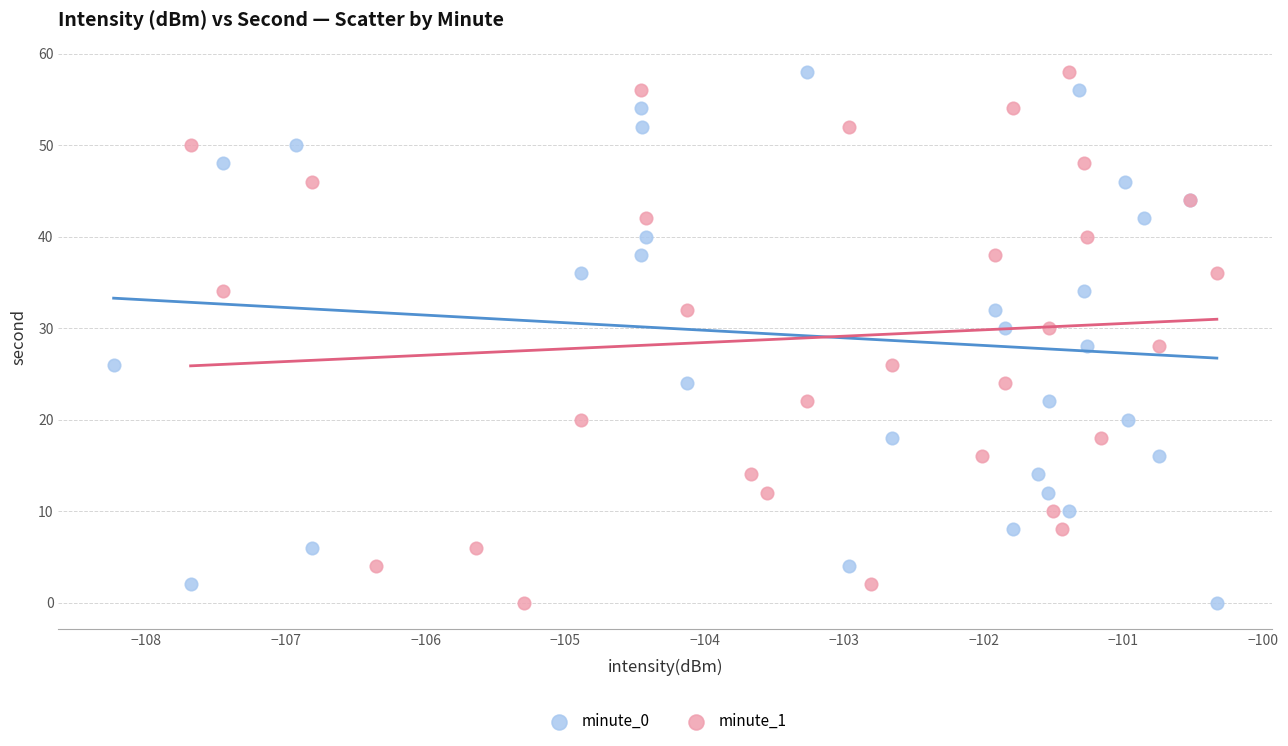

What are all the series names shown in the legend?

minute_0, minute_1